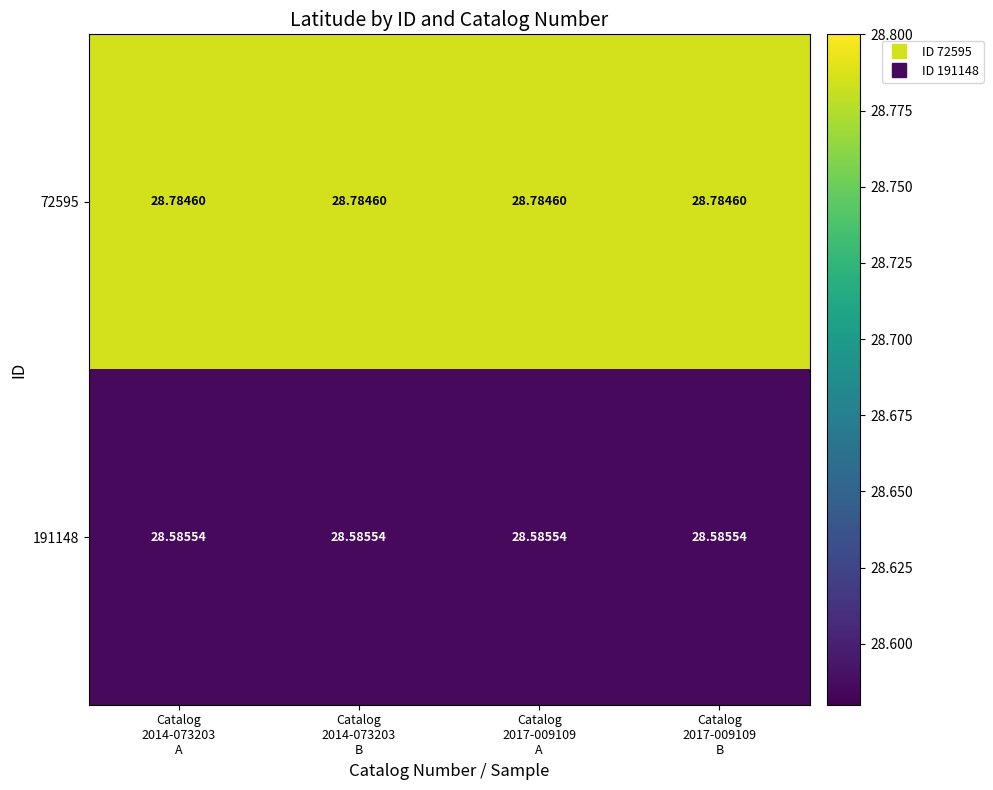

Reading left to right, transcribe all the data shown in this chart.

72595: Catalog
2014-073203
A=28.8	Catalog
2014-073203
B=28.8	Catalog
2017-009109
A=28.8	Catalog
2017-009109
B=28.8
191148: Catalog
2014-073203
A=28.6	Catalog
2014-073203
B=28.6	Catalog
2017-009109
A=28.6	Catalog
2017-009109
B=28.6